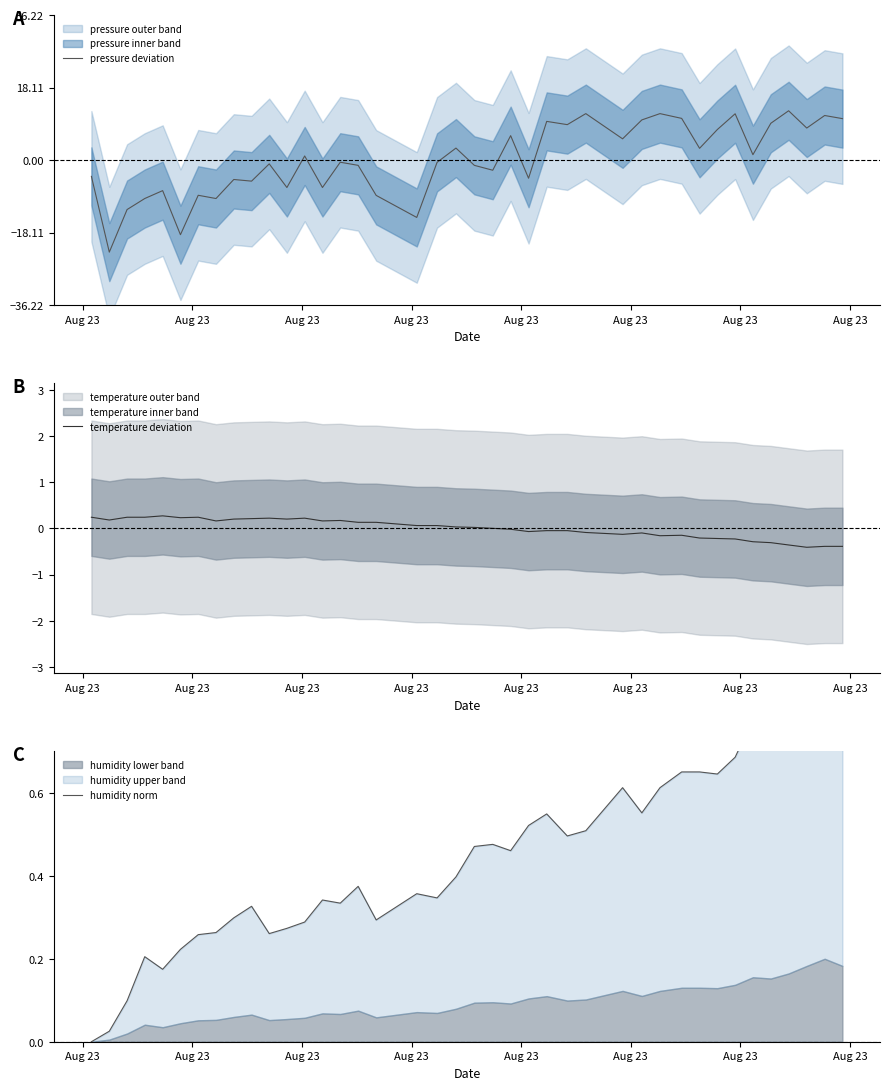

Which series ends up on top after the final intersection of humidity norm and pressure deviation?

pressure deviation